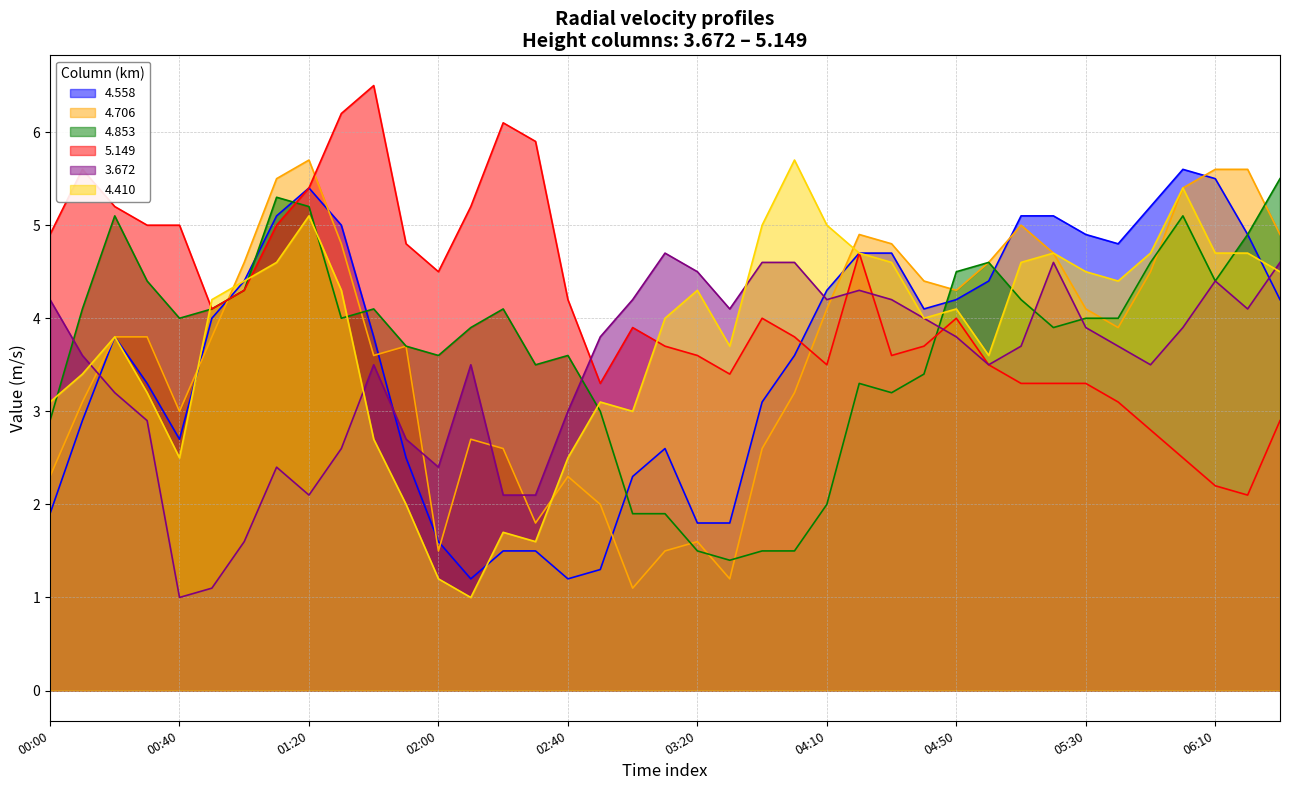

What is the difference between the maximum and second lowest values in the 3.672 series?

3.6